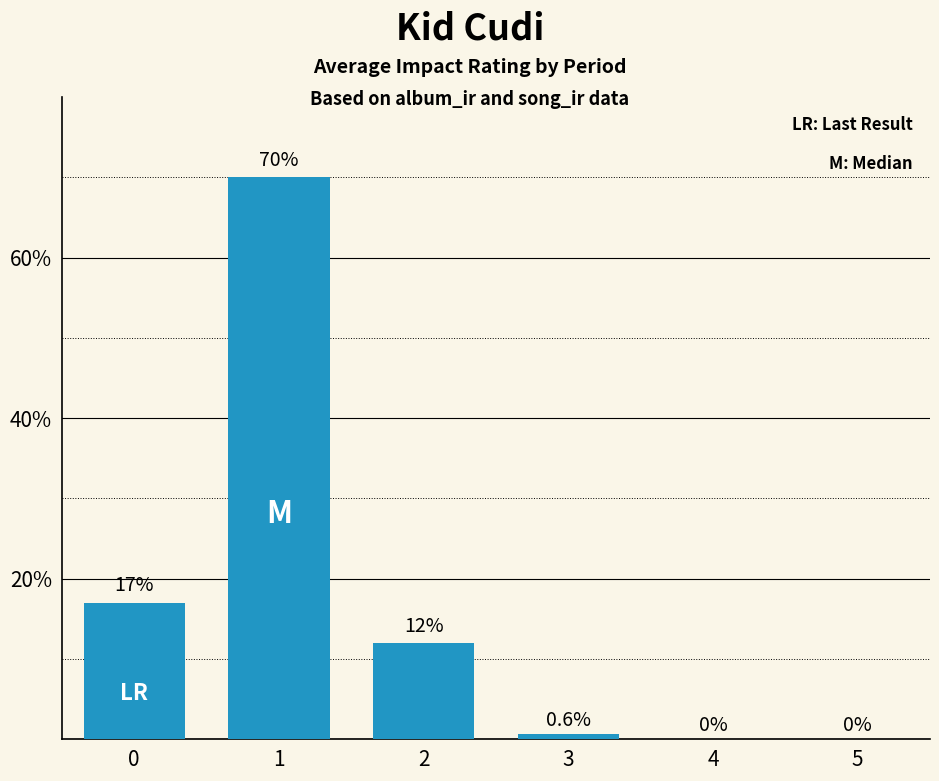

Are the bars horizontal?

No